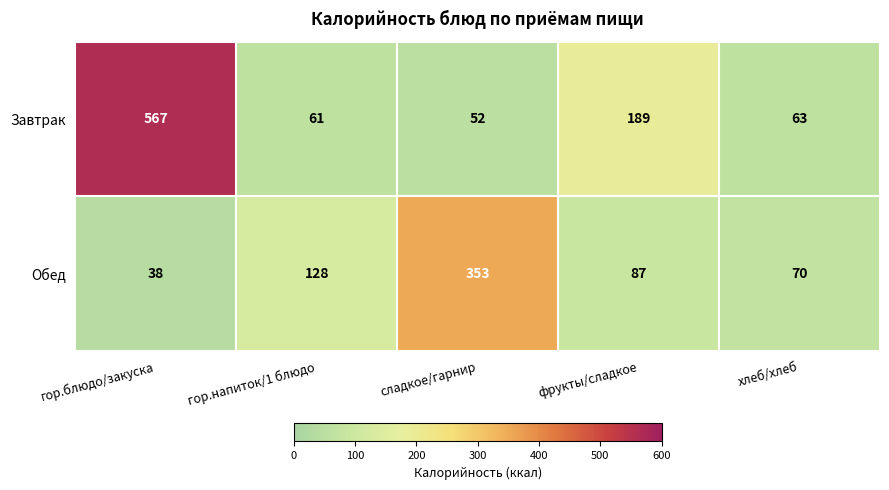

Reading left to right, what are all the values shown in this chart?

Завтрак: гор.блюдо/закуска=567	гор.напиток/1 блюдо=61	сладкое/гарнир=52	фрукты/сладкое=189	хлеб/хлеб=63
Обед: гор.блюдо/закуска=38	гор.напиток/1 блюдо=128	сладкое/гарнир=353	фрукты/сладкое=87	хлеб/хлеб=70